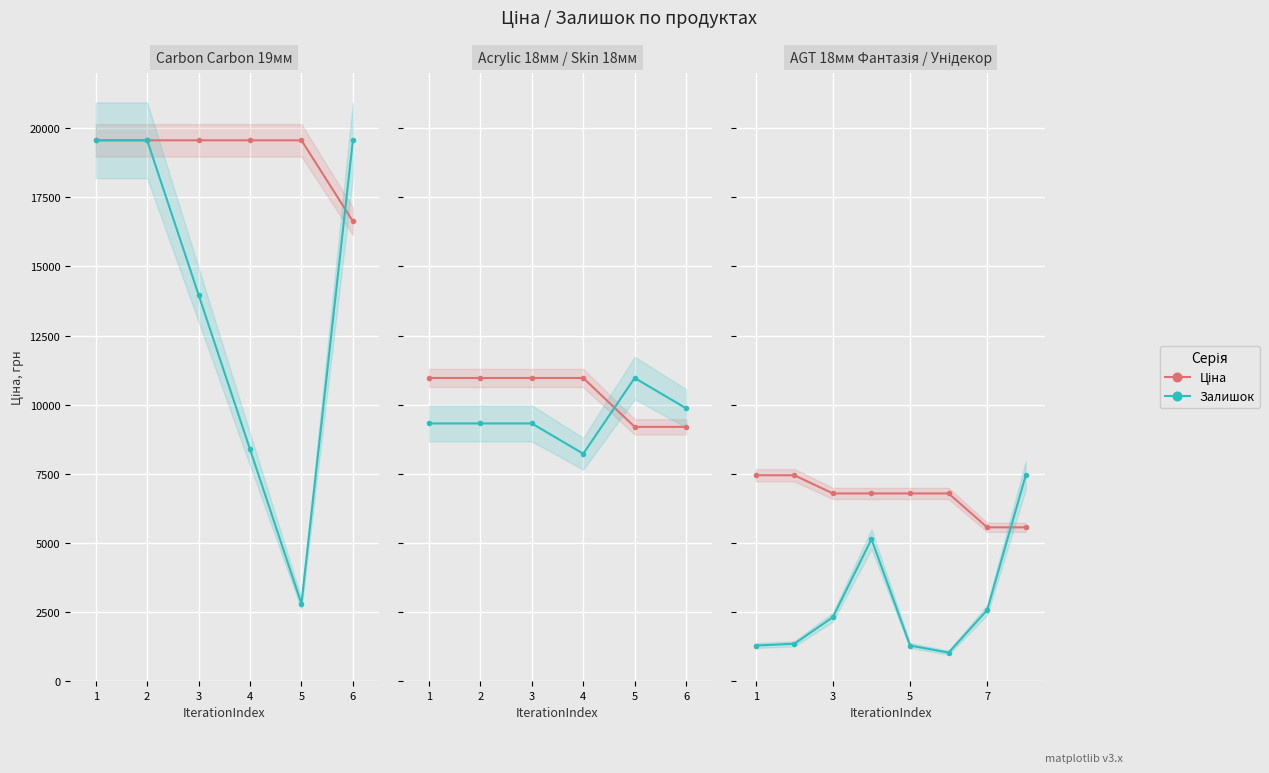

Between 4 and 6, which is larger?

4